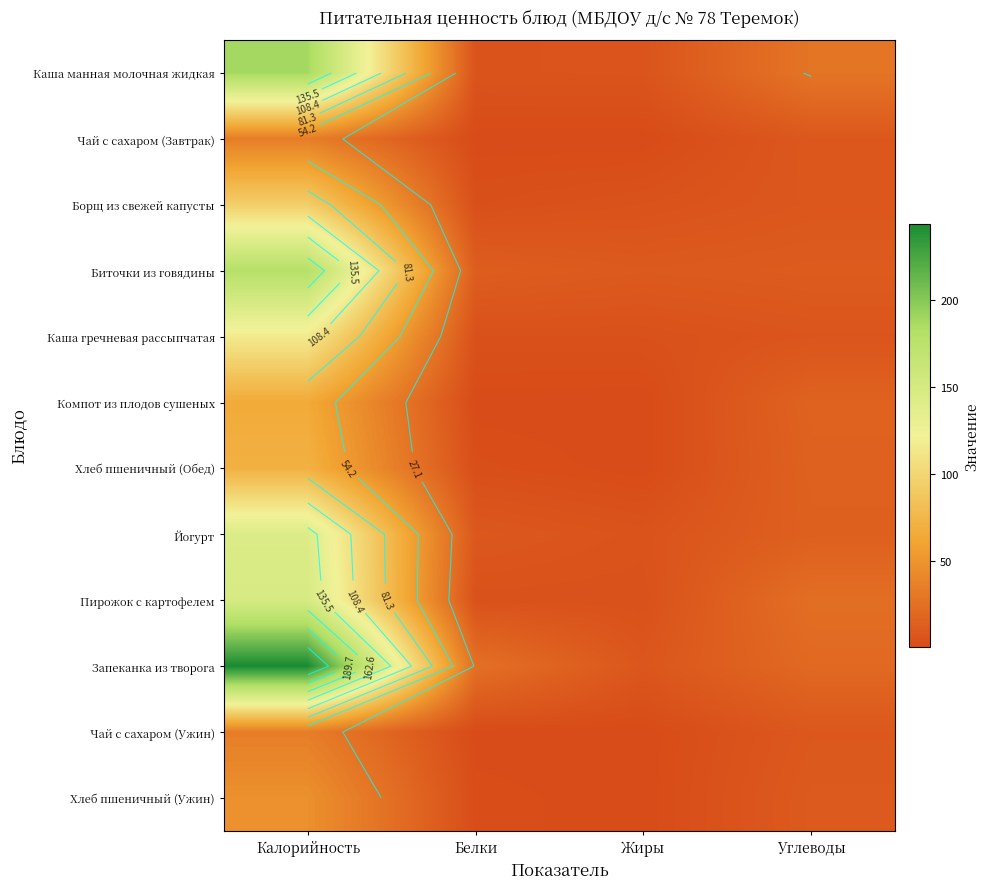

What is the total value across all series at Углеводы?

168.0